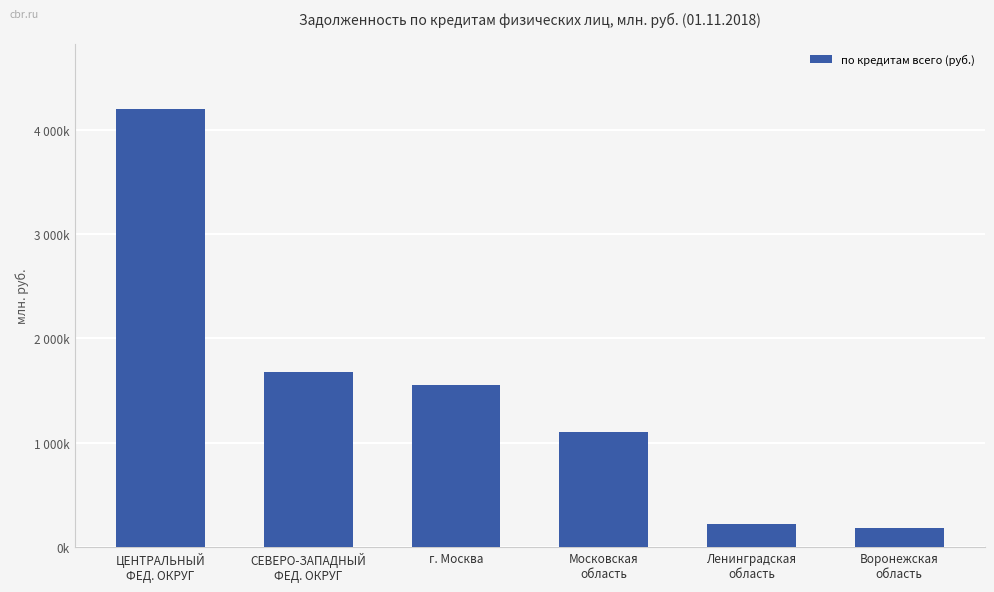

True or false: the data shows 90882 at Ленинградская
область.

False